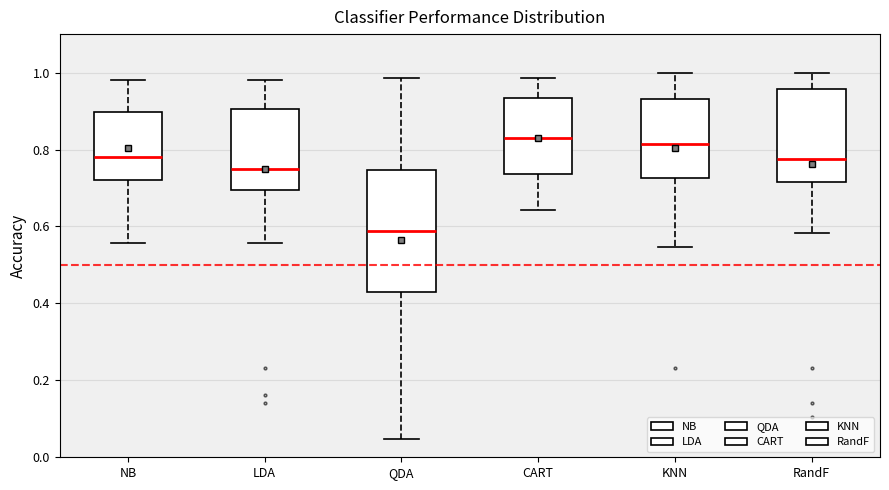

Which box is the tallest, from its lower edge to its upper edge?

QDA